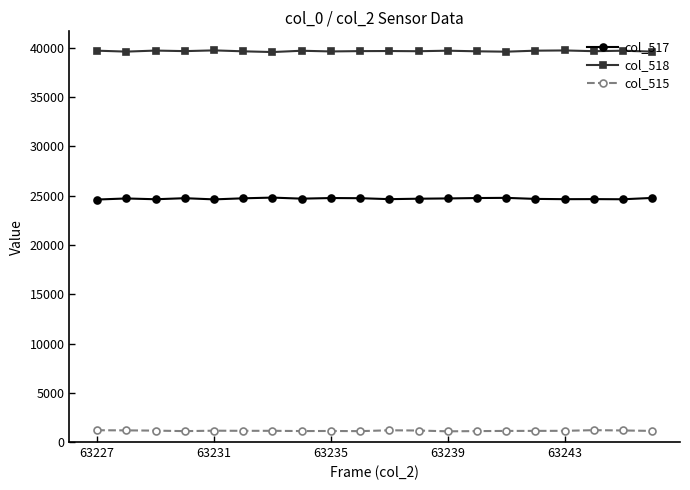

What is the average value of the col_515 series?

1143